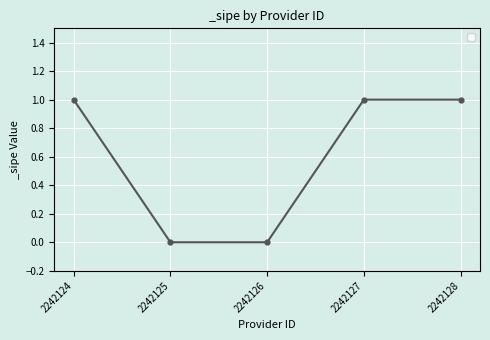

How many lines are shown in the chart?

1